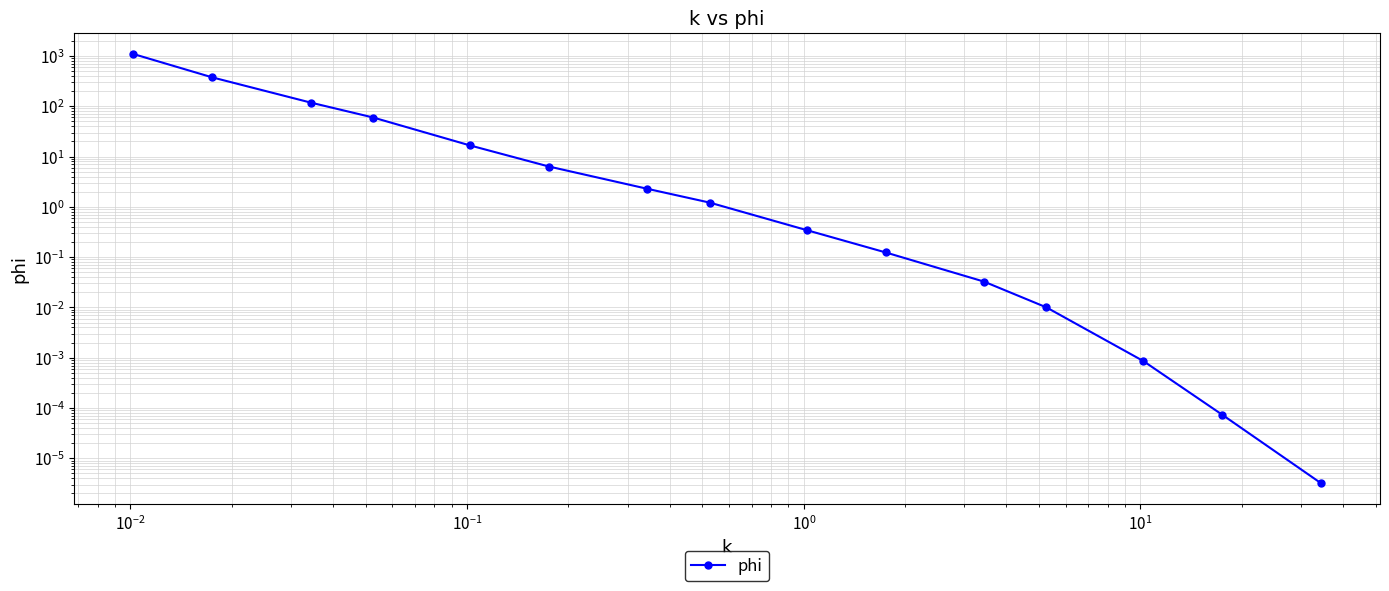

True or false: the data has more than 0 interior local peaks.

False